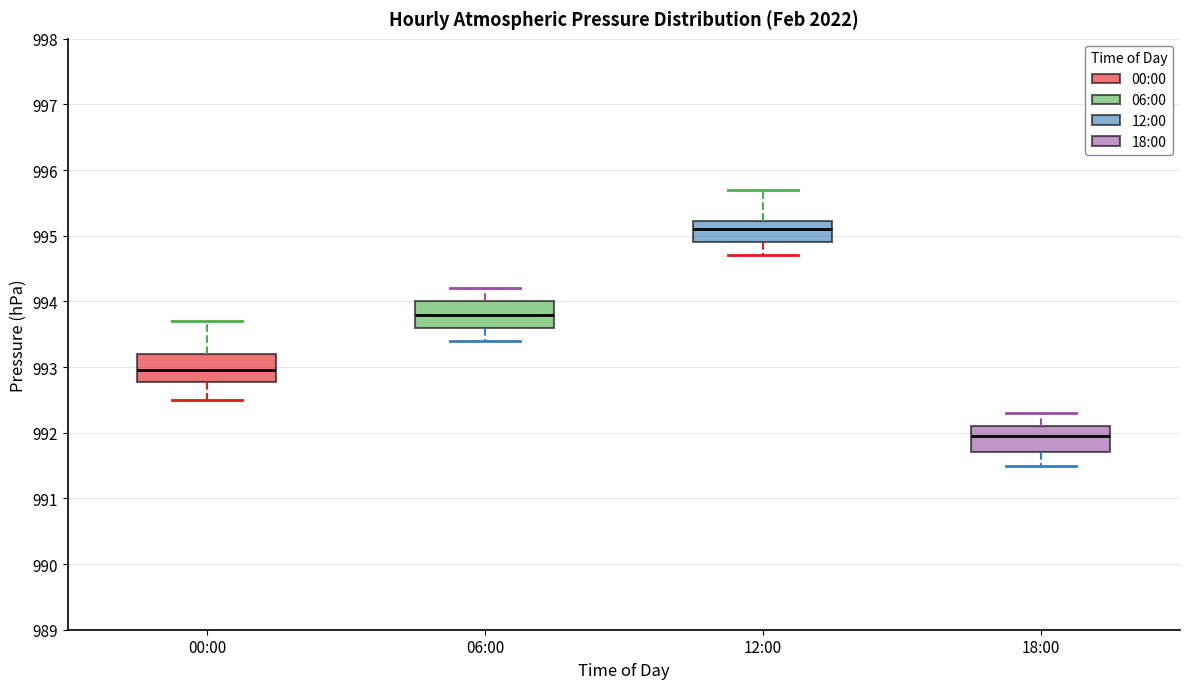

Reading left to right, read every box against the y-axis: the position of its median line, the range the box covers, and the ends of its whiskers. The values are not printed on the chart, so give them approximately, as read against the axis.

00:00: median 993.0, box 992.8 to 993.2, whiskers 992.5 to 993.7
06:00: median 993.8, box 993.6 to 994.0, whiskers 993.4 to 994.2
12:00: median 995.1, box 994.9 to 995.2, whiskers 994.7 to 995.7
18:00: median 992.0, box 991.7 to 992.1, whiskers 991.5 to 992.3